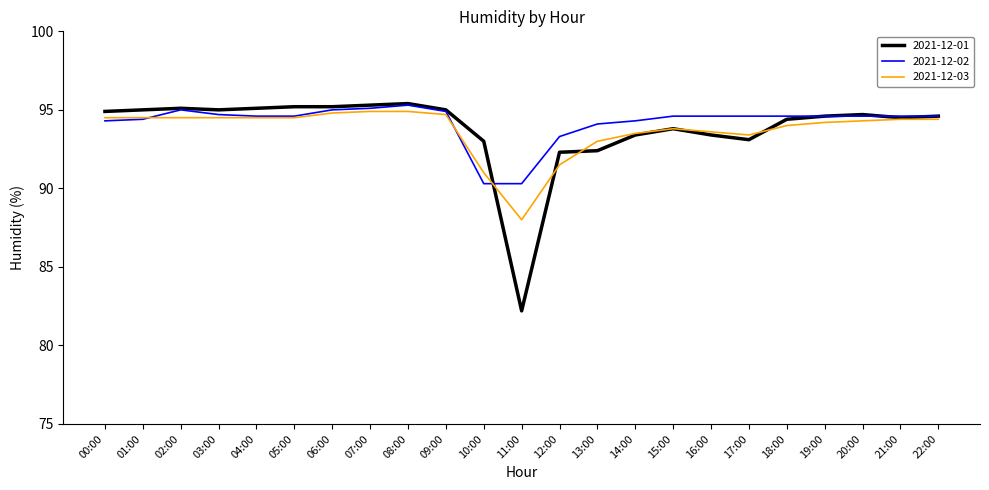

True or false: 2021-12-03 and 2021-12-02 cross at least once.

True